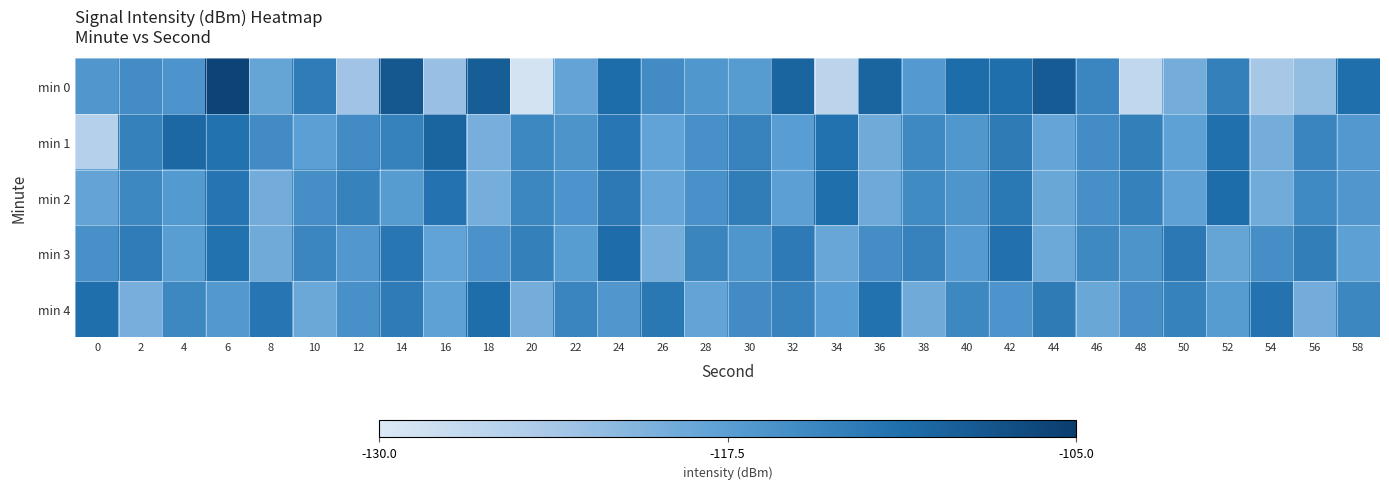

Reading left to right, transcribe all the data shown in this chart.

min 0: 0=-116.6	2=-115.1	4=-116.1	6=-106.1	8=-118.4	10=-113.1	12=-123.2	14=-108.5	16=-122.5	18=-109.1	20=-128.9	22=-118.3	24=-111.1	26=-115.0	28=-116.5	30=-117.2	32=-110.0	34=-126.1	36=-109.9	38=-116.9	40=-111.1	42=-111.4	44=-108.9	46=-114.3	48=-126.6	50=-119.6	52=-113.5	54=-123.7	56=-122.1	58=-111.3
min 1: 0=-125.3	2=-113.7	4=-110.4	6=-111.7	8=-115.0	10=-117.7	12=-115.0	14=-113.7	16=-110.0	18=-119.9	20=-114.5	22=-116.2	24=-112.3	26=-118.1	28=-115.6	30=-113.9	32=-117.4	34=-111.8	36=-119.2	38=-114.7	40=-116.5	42=-112.9	44=-118.3	46=-115.1	48=-113.4	50=-117.8	52=-111.5	54=-119.6	56=-114.2	58=-116.8
min 2: 0=-118.2	2=-114.6	4=-116.9	6=-112.1	8=-119.5	10=-115.3	12=-113.7	14=-117.2	16=-111.9	18=-119.8	20=-114.4	22=-116.1	24=-112.7	26=-118.5	28=-115.8	30=-113.2	32=-117.6	34=-111.3	36=-119.1	38=-114.9	40=-116.3	42=-112.5	44=-118.7	46=-115.5	48=-113.6	50=-117.9	52=-111.1	54=-119.4	56=-114.8	58=-116.6
min 3: 0=-115.7	2=-113.1	4=-117.5	6=-111.7	8=-119.3	10=-114.3	12=-116.7	14=-112.3	16=-118.1	18=-115.9	20=-113.5	22=-117.3	24=-111.0	26=-119.7	28=-114.1	30=-116.4	32=-112.8	34=-118.6	36=-115.2	38=-113.8	40=-117.1	42=-111.6	44=-119.0	46=-114.7	48=-116.2	50=-112.6	52=-118.4	54=-115.4	56=-113.3	58=-117.7
min 4: 0=-111.4	2=-119.9	4=-114.5	6=-116.8	8=-112.2	10=-118.9	12=-115.6	14=-113.0	16=-117.8	18=-111.2	20=-119.6	22=-114.2	24=-116.6	26=-112.4	28=-118.2	30=-115.0	32=-113.9	34=-117.4	36=-111.8	38=-119.2	40=-114.6	42=-116.1	44=-112.9	46=-118.7	48=-115.3	50=-113.7	52=-117.2	54=-111.9	56=-119.5	58=-114.4